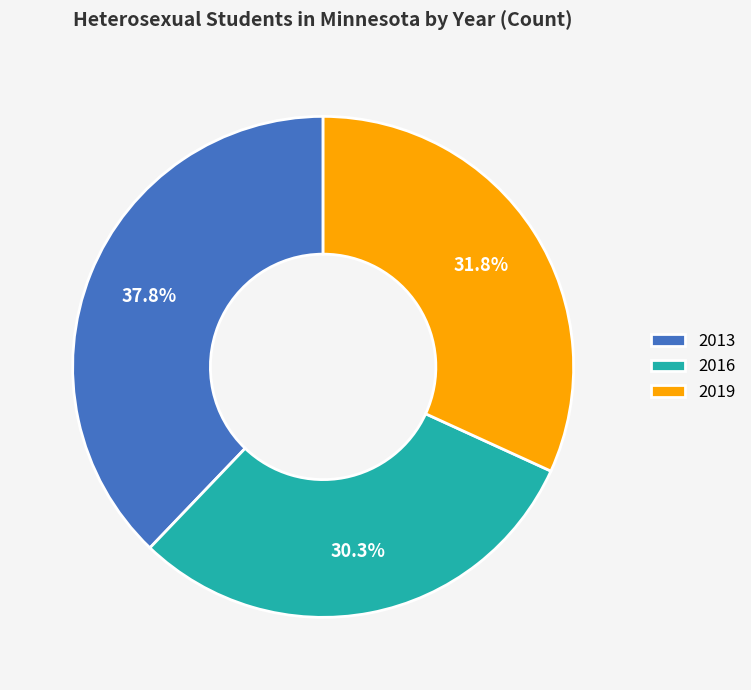

What percentage is the 2013 slice, to the nearest percent?

38%